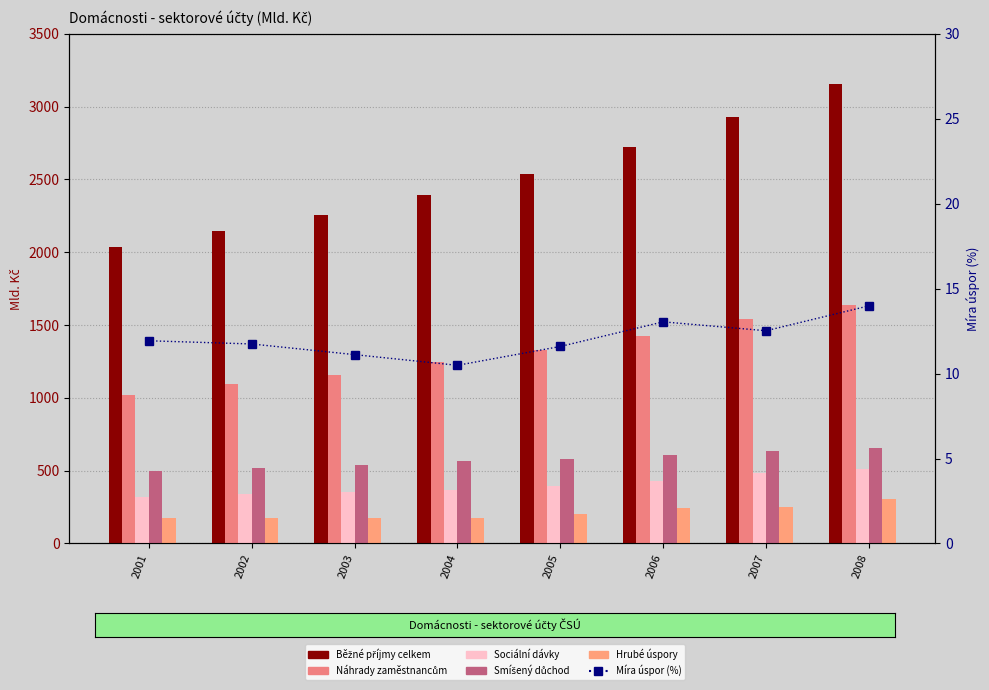

What is the average value of the Míra úspor (%) series?

12.1